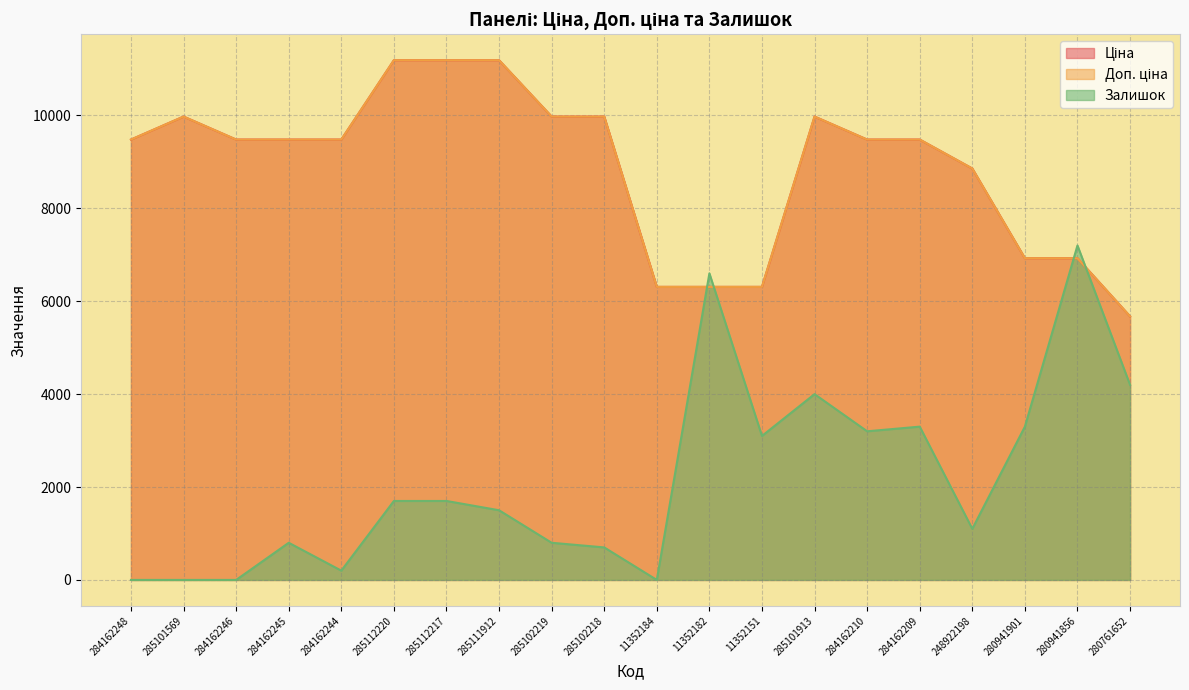

Is it true that Ціна equals 2101.9 at 284162244?

False